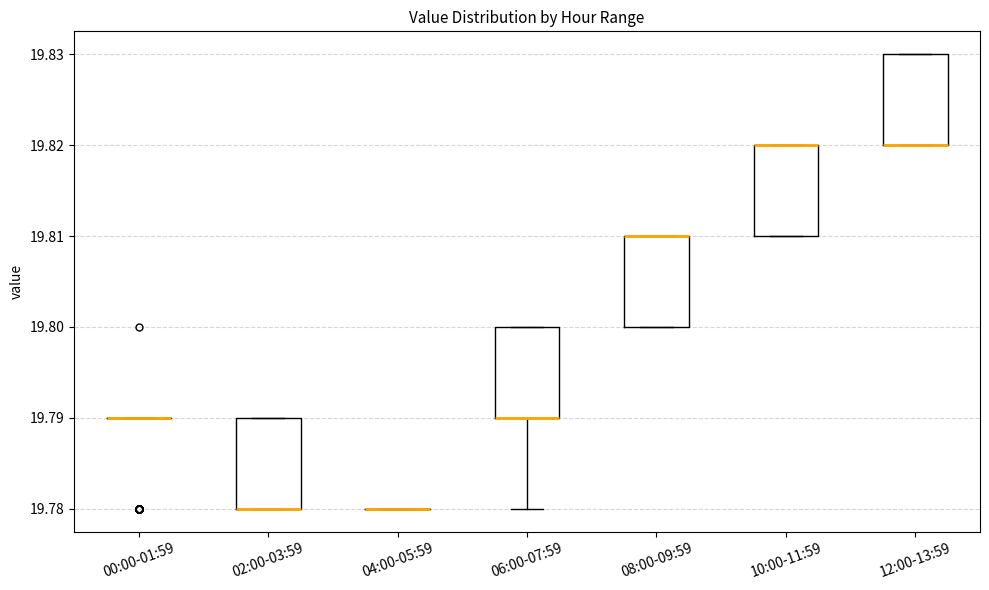

Reading left to right, transcribe this box plot: for each box, give where its median line is, the range the box spans, and where its two whiskers end, as read against the y-axis. The values are not printed on the chart, so give them approximately, as read against the axis.

00:00-01:59: box collapsed to a line at 19.79, whiskers 19.79 to 19.79
02:00-03:59: median 19.78 (drawn on the box's lower edge), box 19.78 to 19.79, whiskers 19.78 to 19.79
04:00-05:59: box collapsed to a line at 19.78, whiskers 19.78 to 19.78
06:00-07:59: median 19.79 (drawn on the box's lower edge), box 19.79 to 19.80, whiskers 19.78 to 19.80
08:00-09:59: median 19.81 (drawn on the box's upper edge), box 19.80 to 19.81, whiskers 19.80 to 19.81
10:00-11:59: median 19.82 (drawn on the box's upper edge), box 19.81 to 19.82, whiskers 19.81 to 19.82
12:00-13:59: median 19.82 (drawn on the box's lower edge), box 19.82 to 19.83, whiskers 19.82 to 19.83